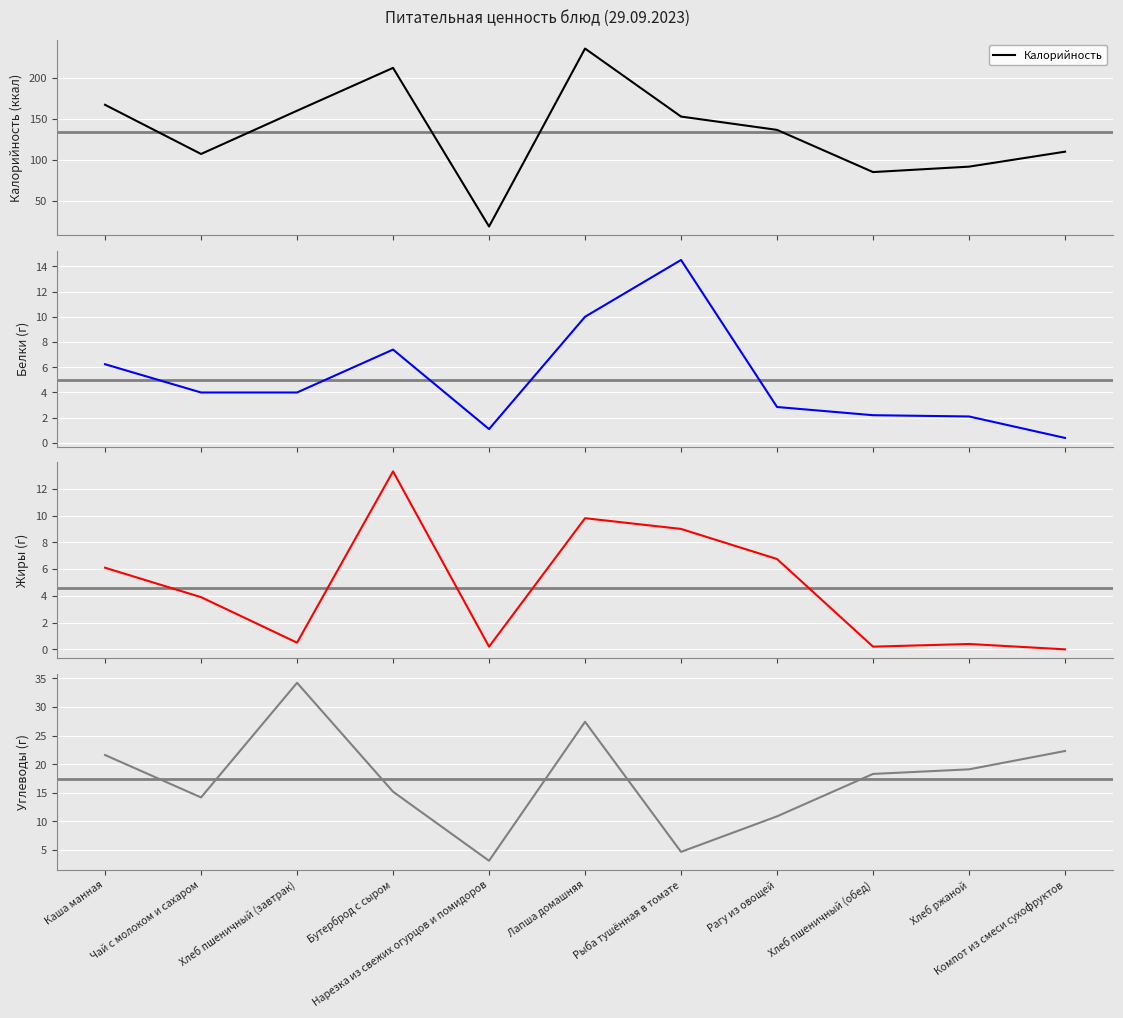

Where do Жиры and Белки first cross each other?

Хлеб пшеничный (завтрак) and Бутерброд с сыром